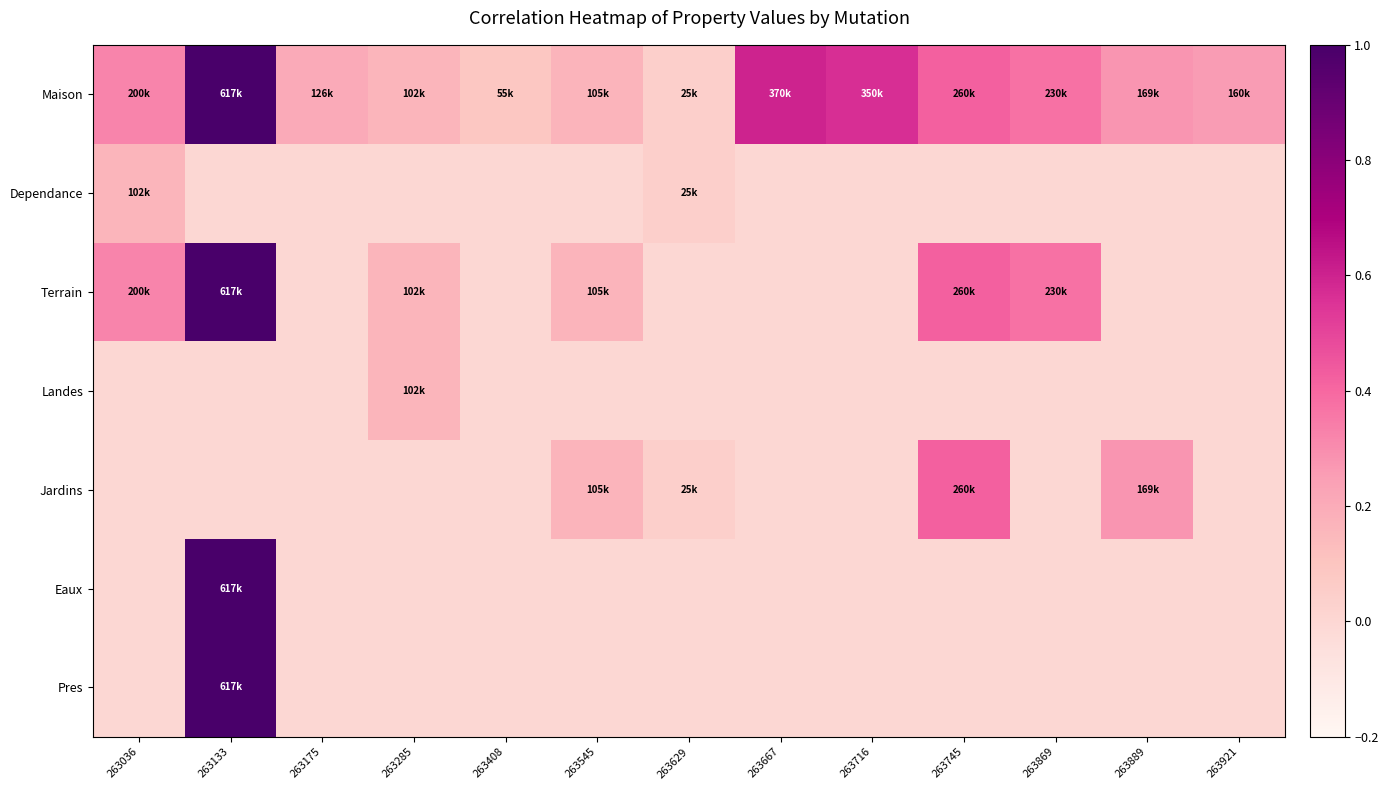

Between 263175 and 263408, which is larger?

263175